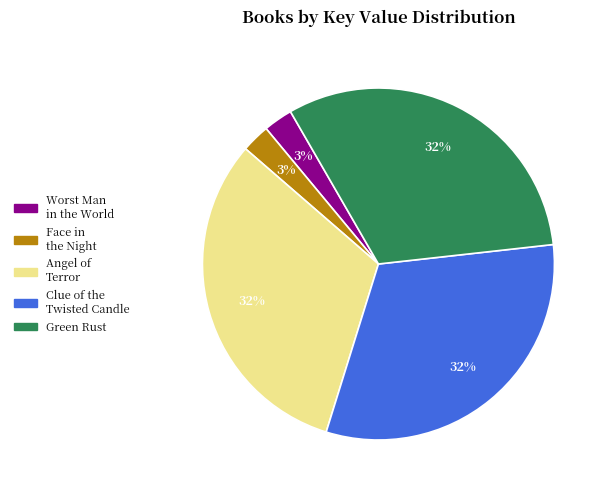

True or false: Angel of Terror accounts for 32% of the total.

True